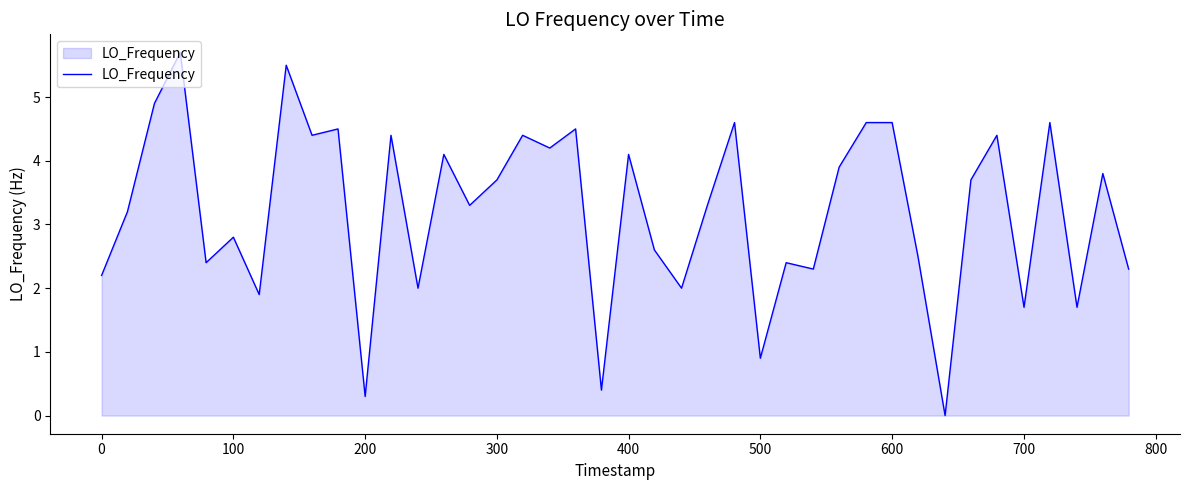

What is the maximum value shown in the chart?

5.7